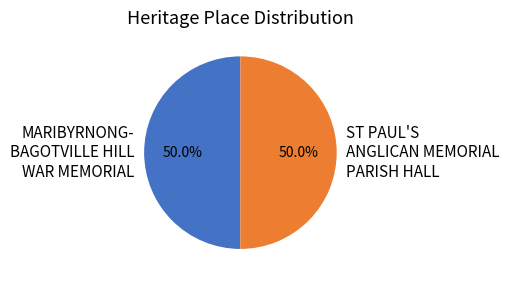

How many slices are in this pie chart?

2